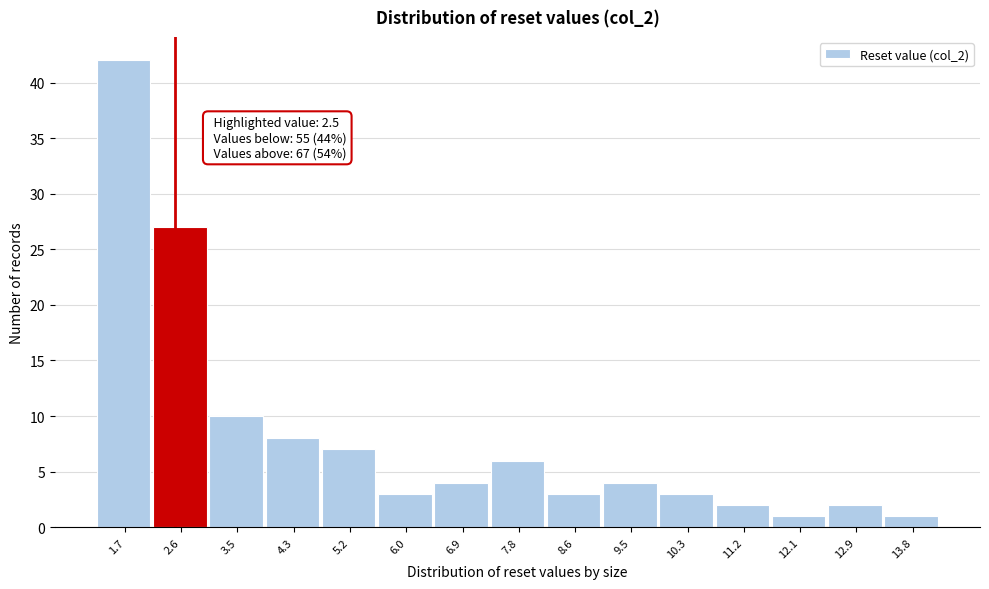

Over which range of the x-axis is the bar tallest?

1.3 to 2.2